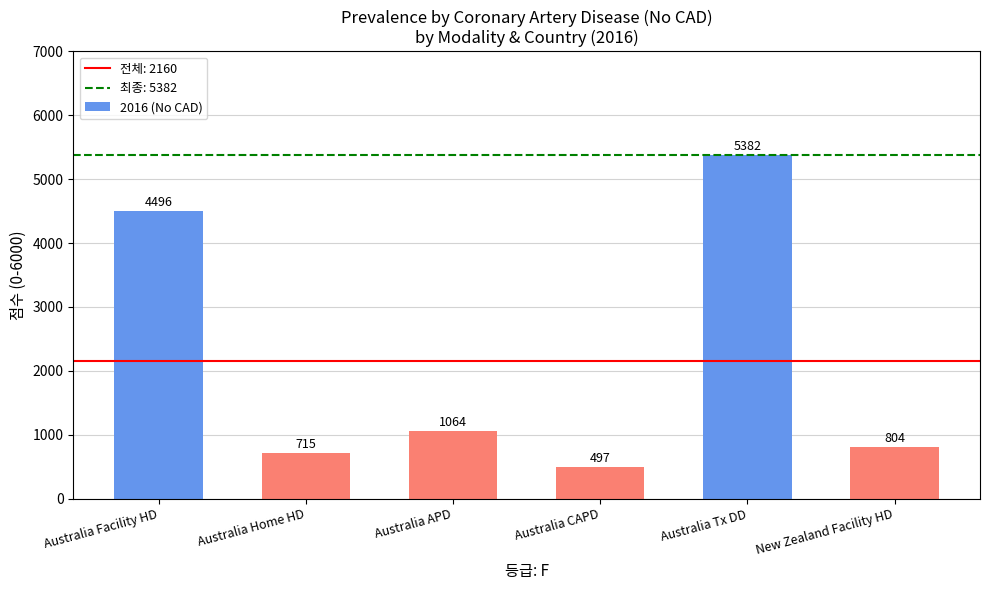

Are the bars grouped side by side (vs. stacked)?

No